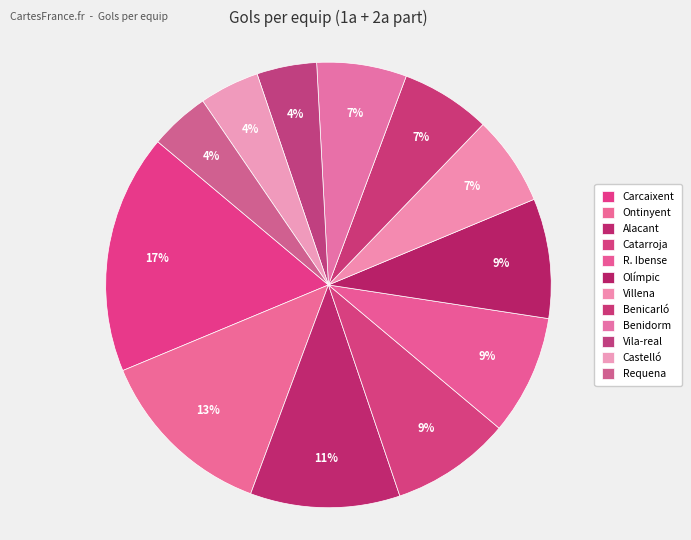

How many slices are in this pie chart?

12